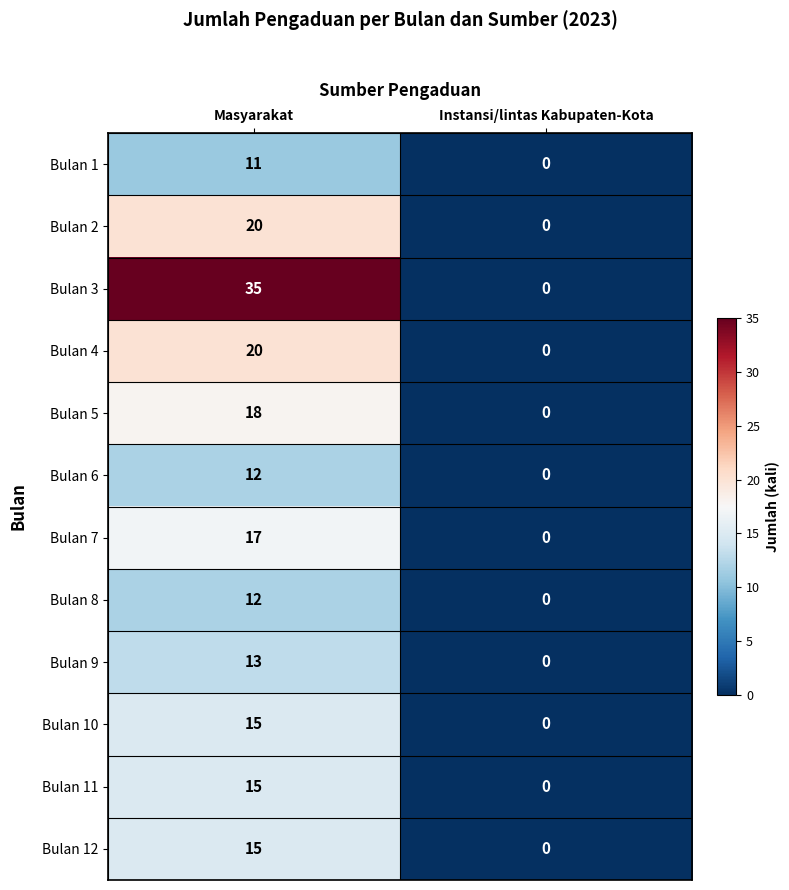

What is the approximate value of Bulan 6 at Masyarakat?

12